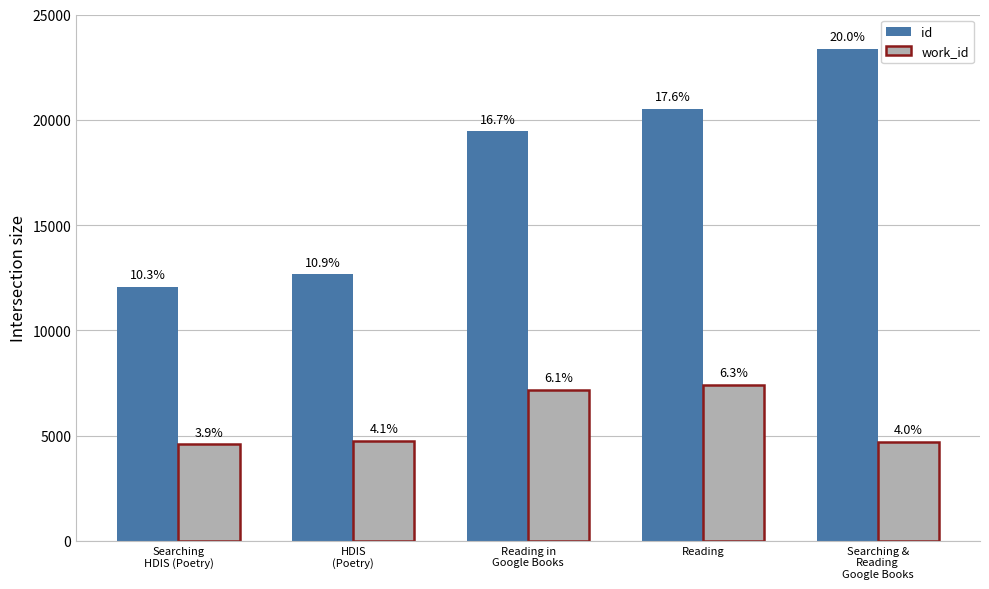

What are all the series names shown in the legend?

id, work_id